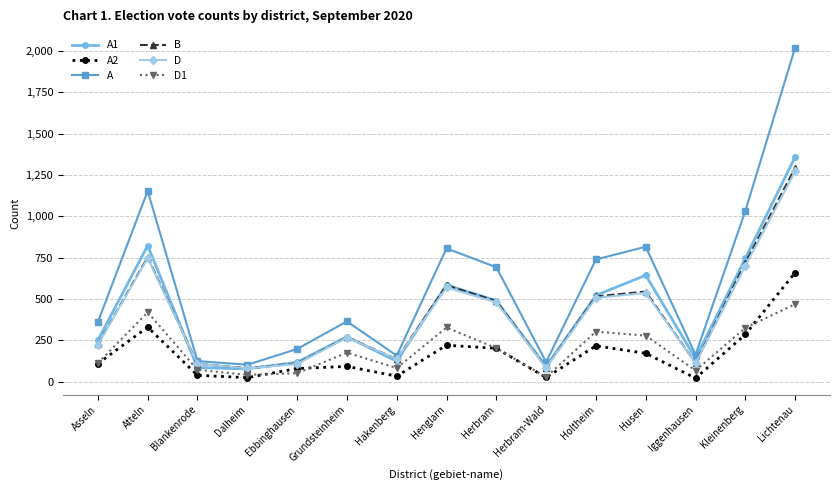

Is this an area chart (filled region under the line)?

No